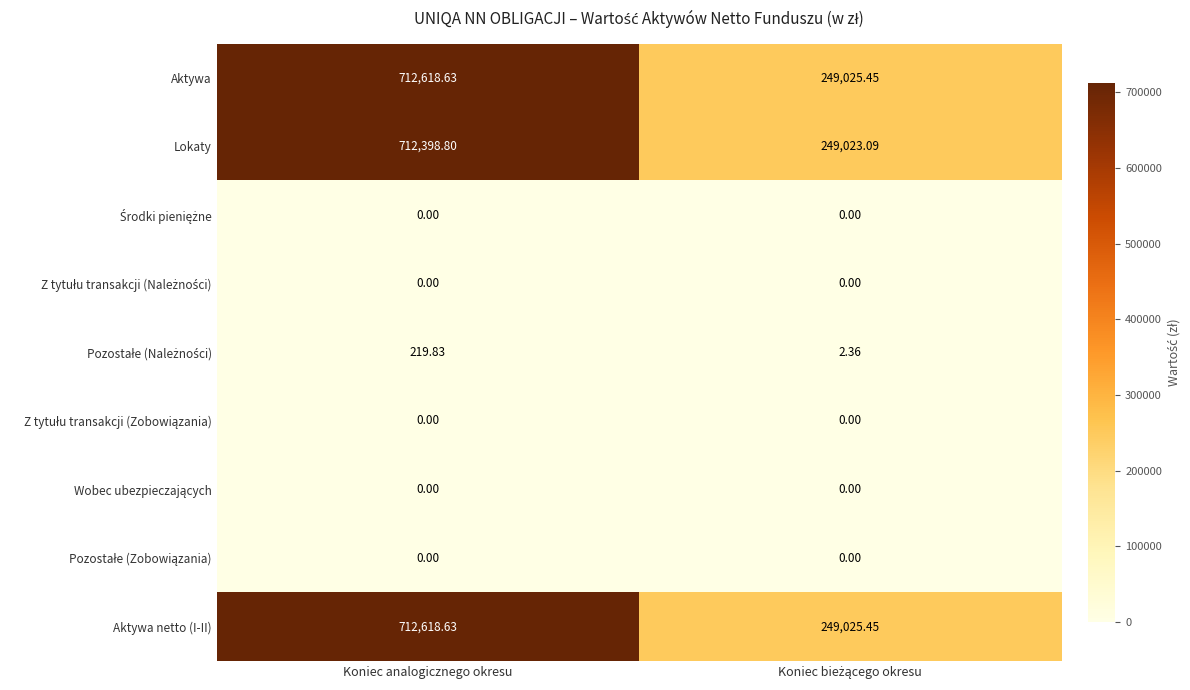

At which category is the sum across all series the highest?

Koniec analogicznego okresu